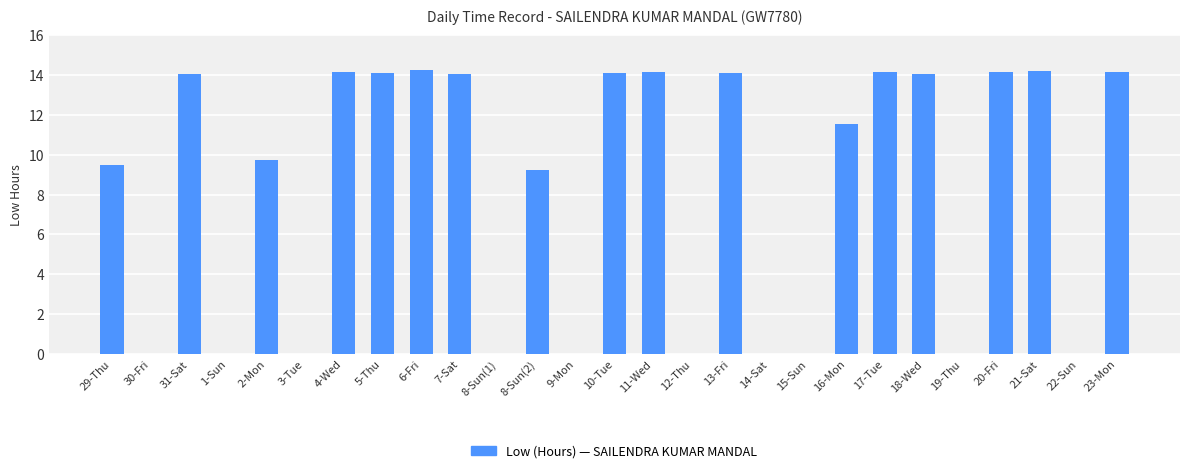

What is the greatest value displayed?

14.2